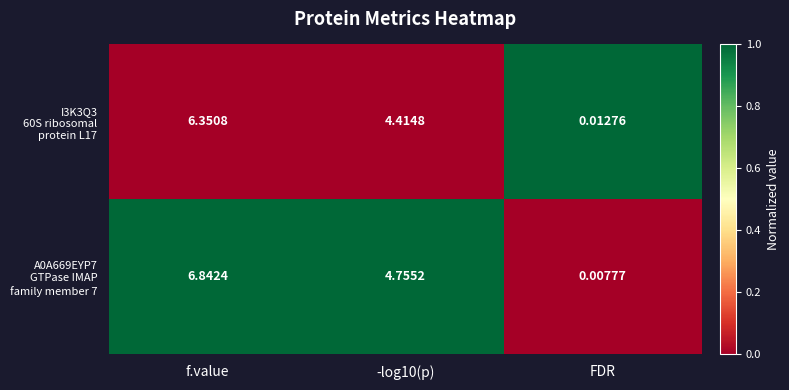

Which category has the highest value across all series?

f.value